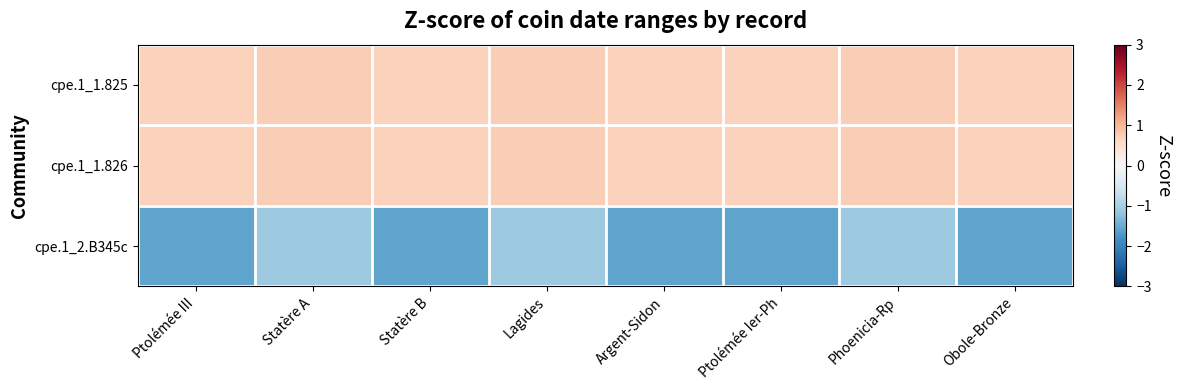

Between Lagides and Ptolémée Ier-Ph, which is larger?

Lagides